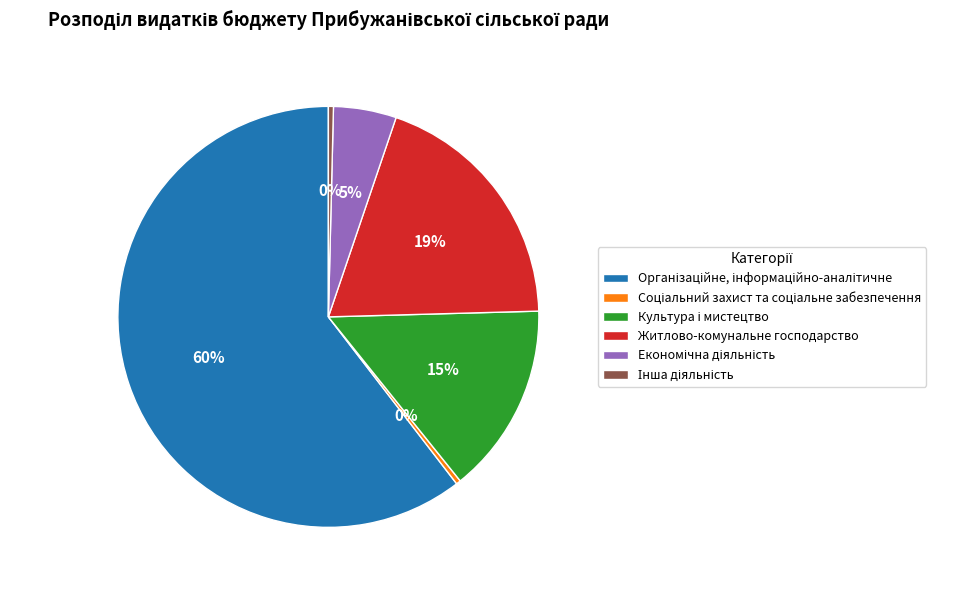

Is it true that Житлово-комунальне господарство is 29% of the pie?

False